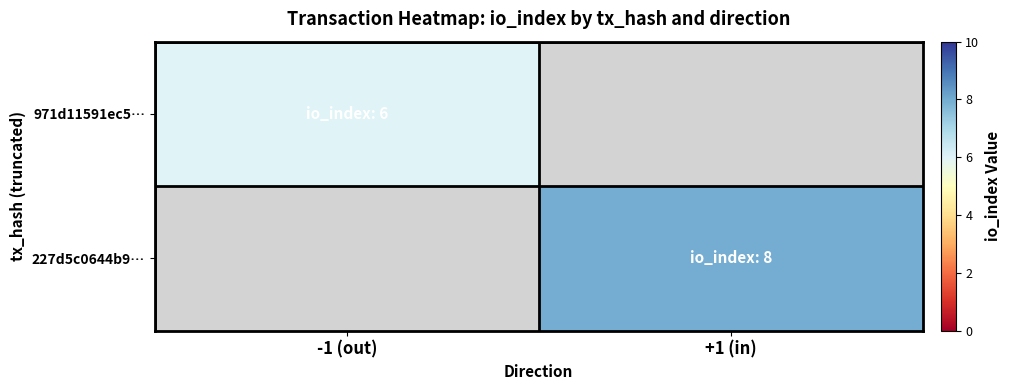

At how many categories does at least one series exceed 7?

1